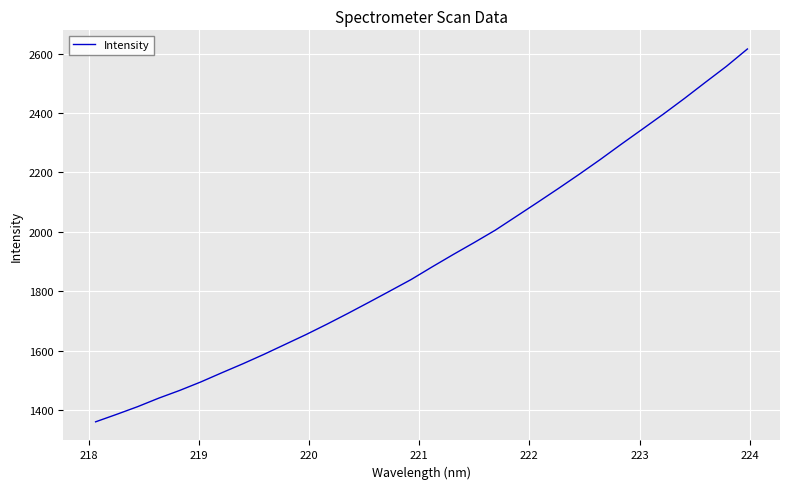

What is the smallest value displayed?

1360.2